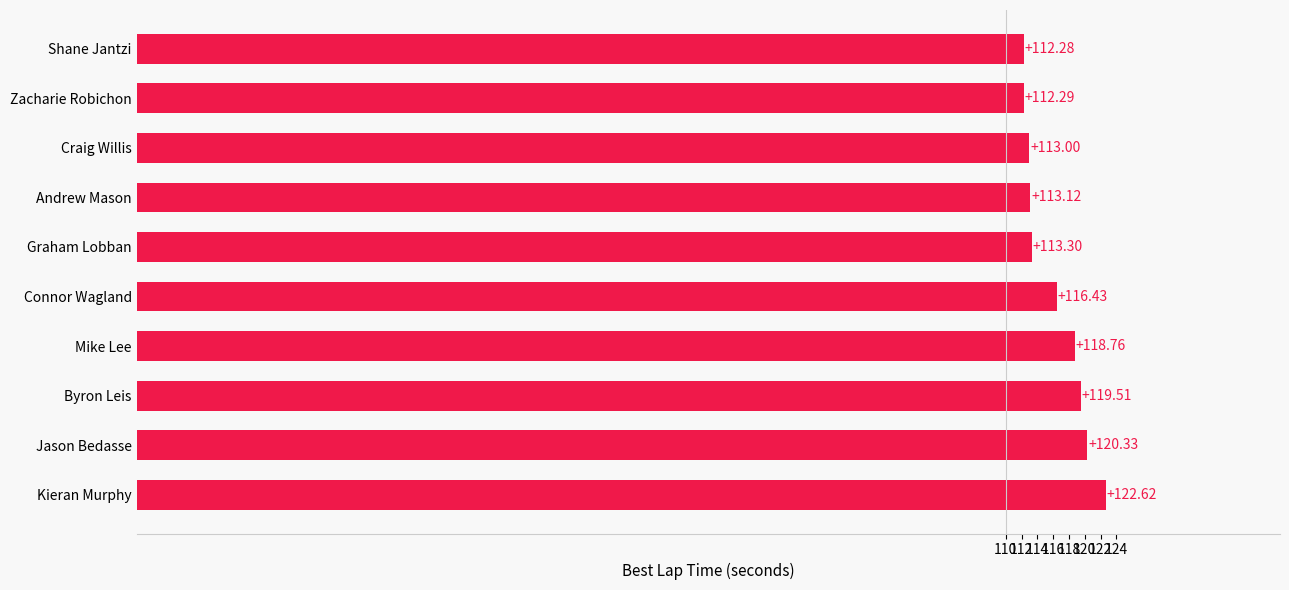

Does the chart contain any negative values?

No